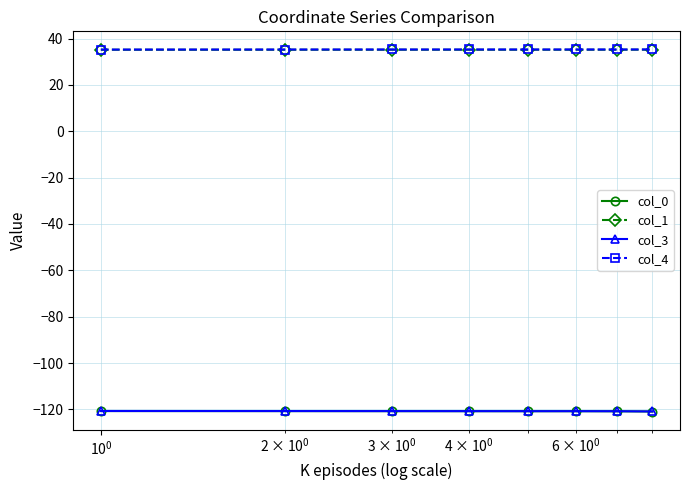

What is the value of the col_3 point at the 2nd from the left?

-120.7